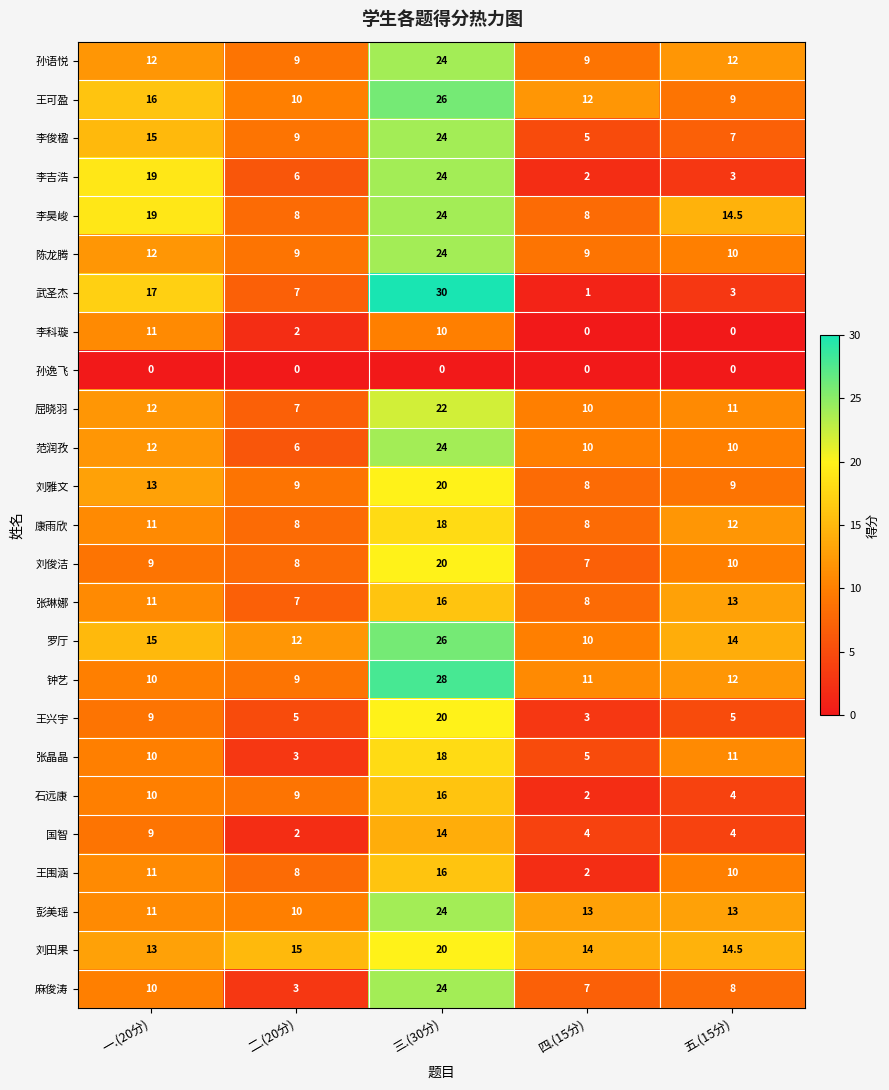

What is the difference between the 范润孜 values at 二.(20分) and 四.(15分)?

4.0